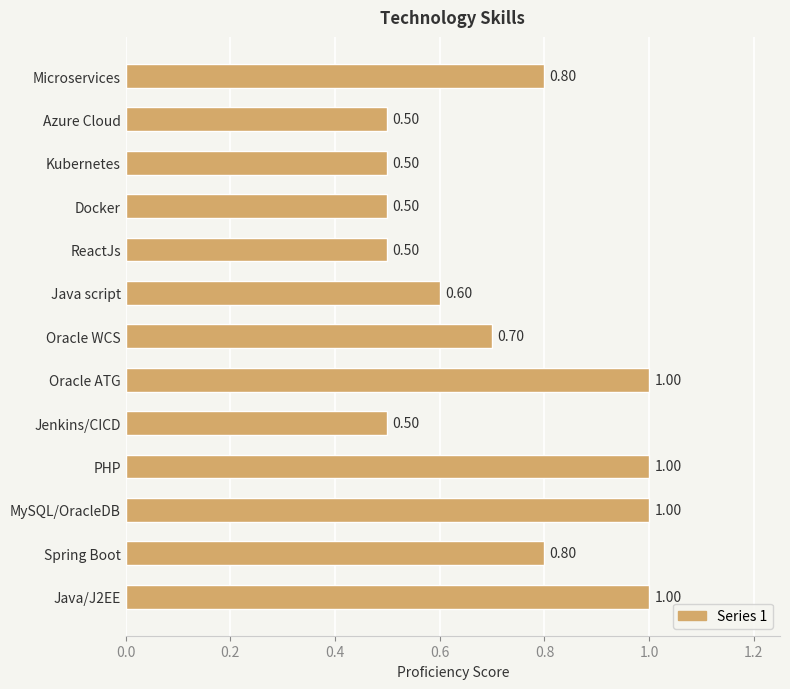

What is the change in value from Docker to PHP?

+0.5